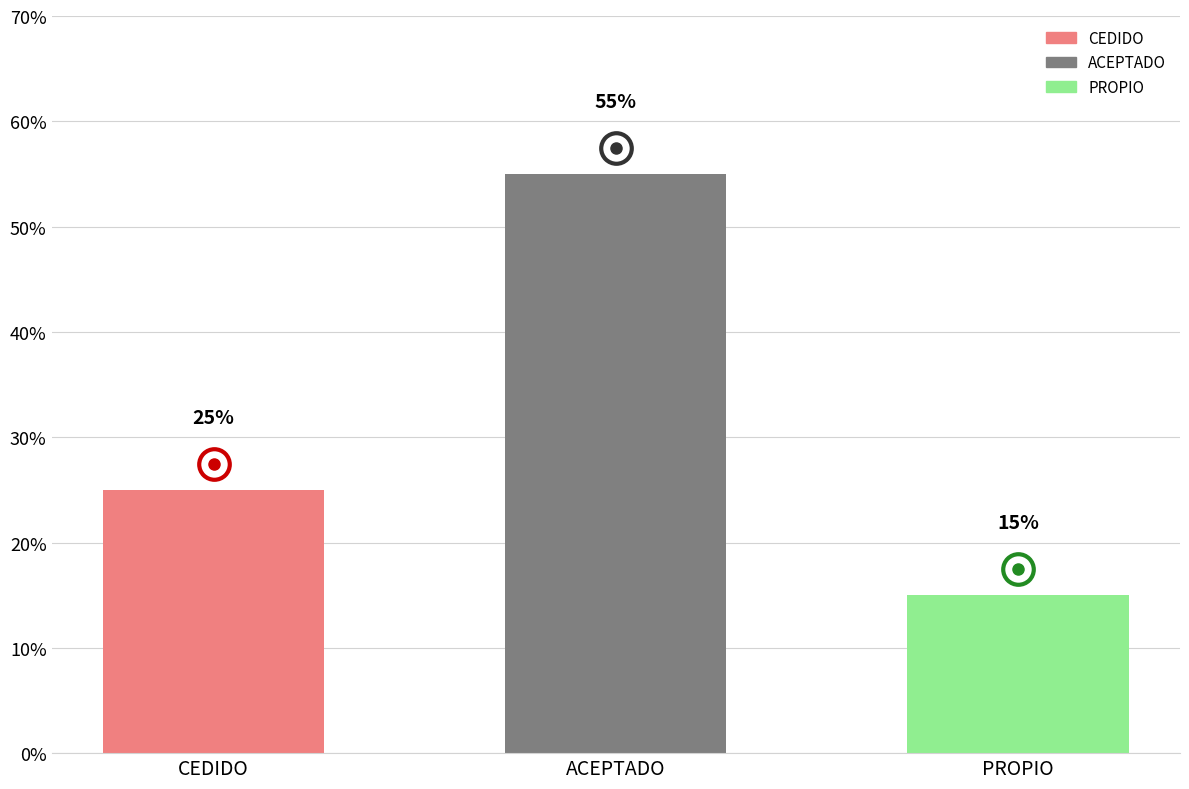

What is the label of the 2nd bar from the left?

ACEPTADO